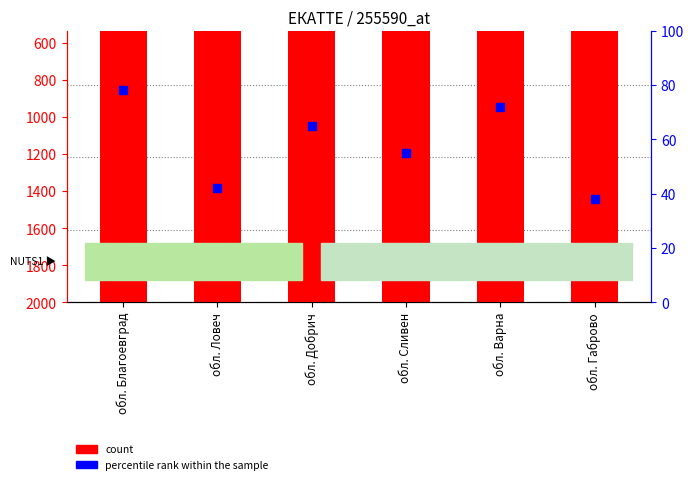

At which category is the sum across all series the highest?

обл. Благоевград